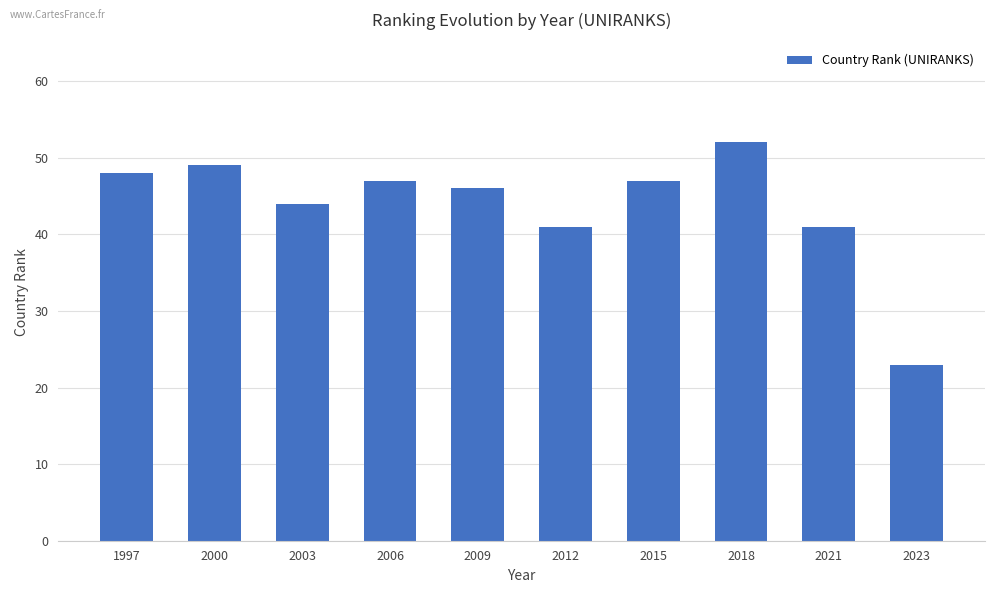

Which label corresponds to the largest value in the chart?

2018